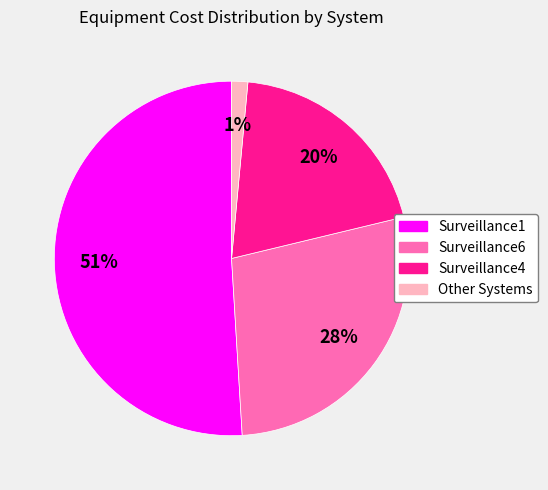

To the nearest percent, what is the average slice percentage?

25%